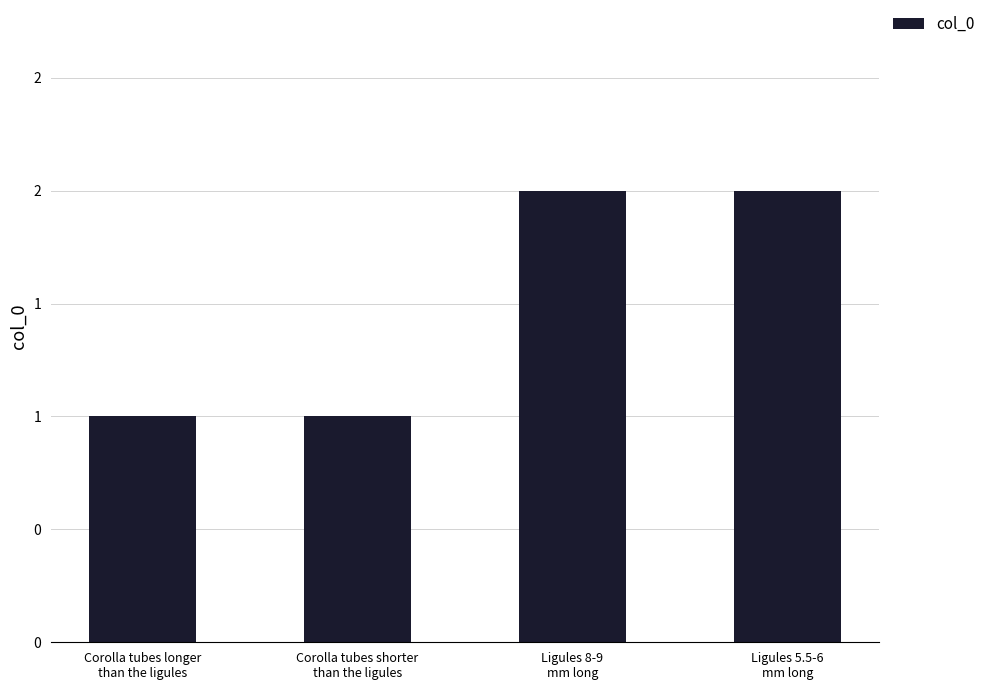

What is the label of the 3rd bar from the right?

Corolla tubes shorter
than the ligules